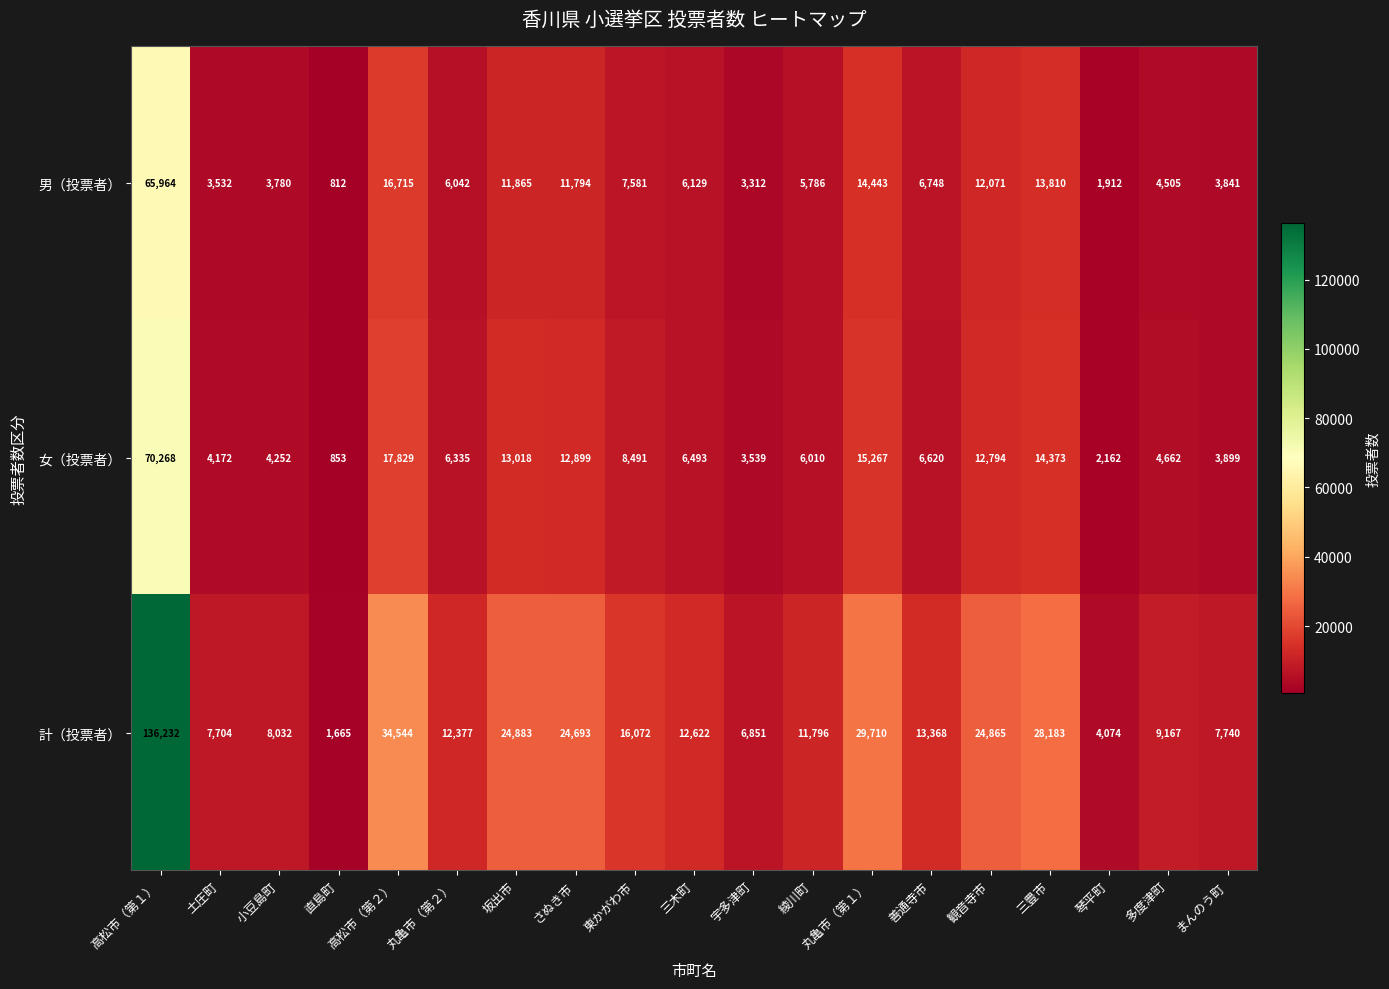

What is the difference between the 女（投票者） values at 丸亀市（第２） and 綾川町?

325